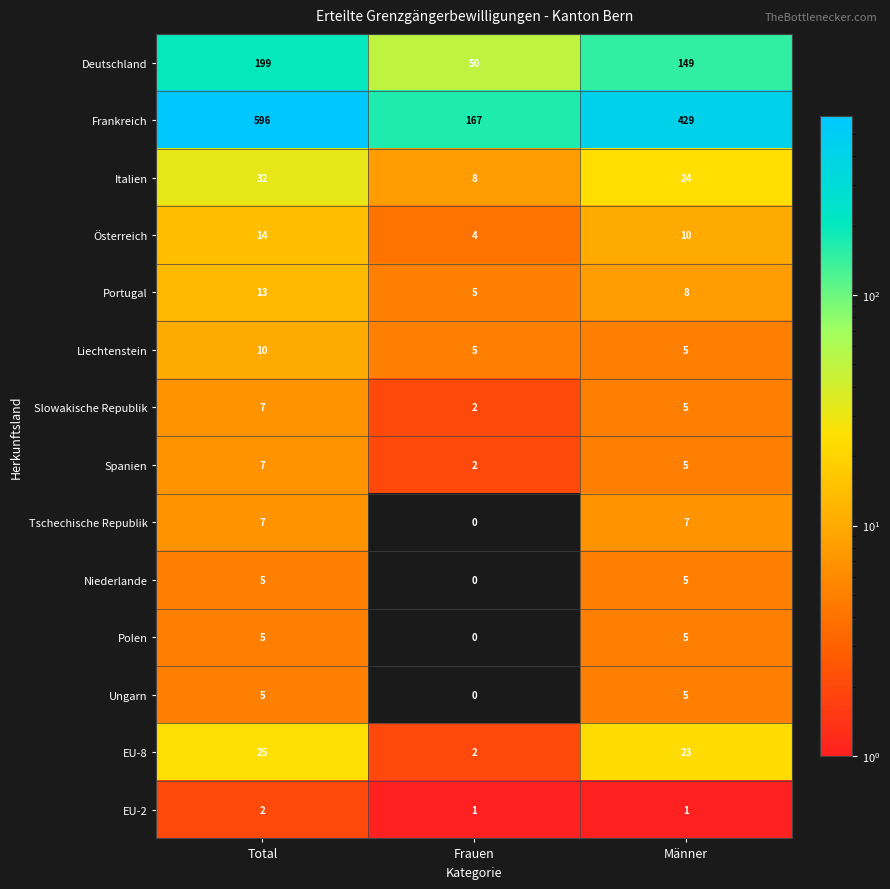

Rank the categories by Spanien value from highest to lowest.

Total, Männer, Frauen